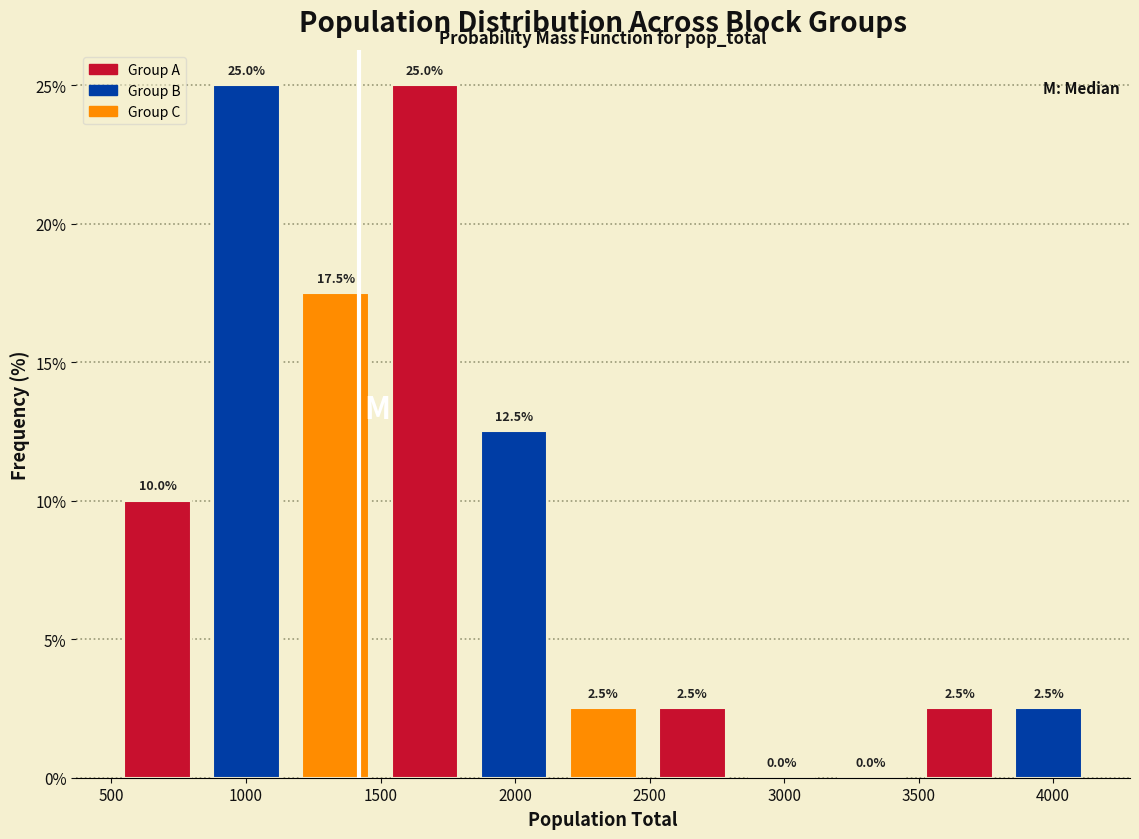

Reading left to right, transcribe this chart: for each bar, give the range it covers on the x-axis and its height. The bar edges are not printed on the chart, so give them approximately, as read against the axis.

500 to 850: 10.0
850 to 1150: 25.0
1150 to 1500: 17.5
1500 to 1850: 25.0
1850 to 2150: 12.5
2150 to 2500: 2.5
2500 to 2800: 2.5
2800 to 3150: 0.0
3150 to 3500: 0.0
3500 to 3800: 2.5
3800 to 4150: 2.5